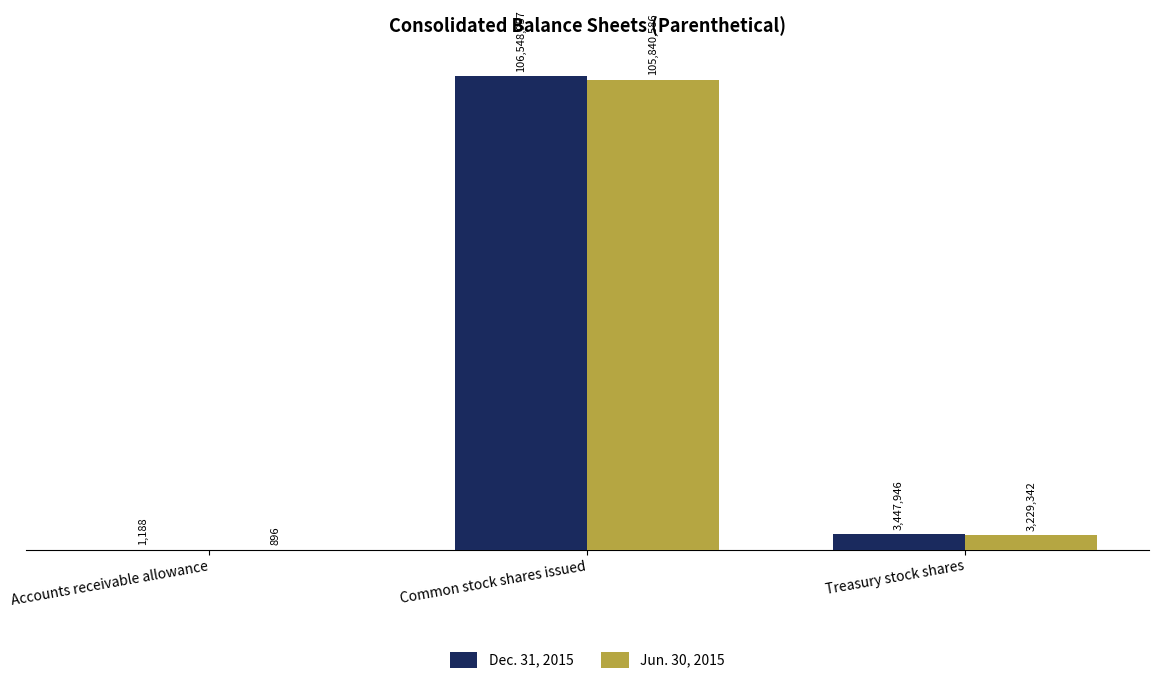

Is the value of Jun. 30, 2015 at Accounts receivable allowance greater than the value of Dec. 31, 2015 at Accounts receivable allowance?

No